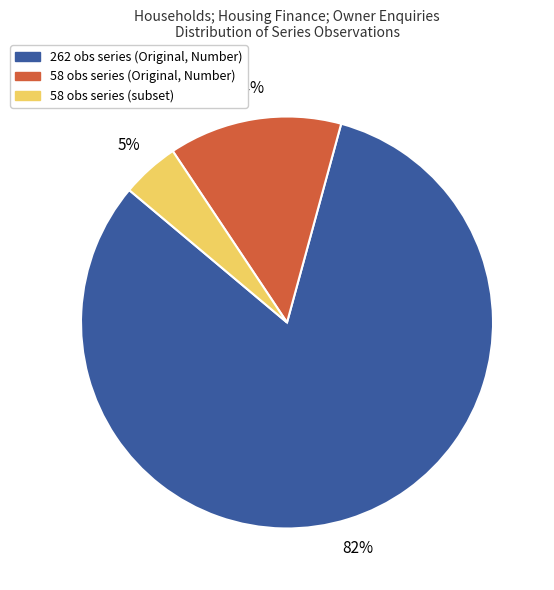

Does any single category account for the majority?

Yes